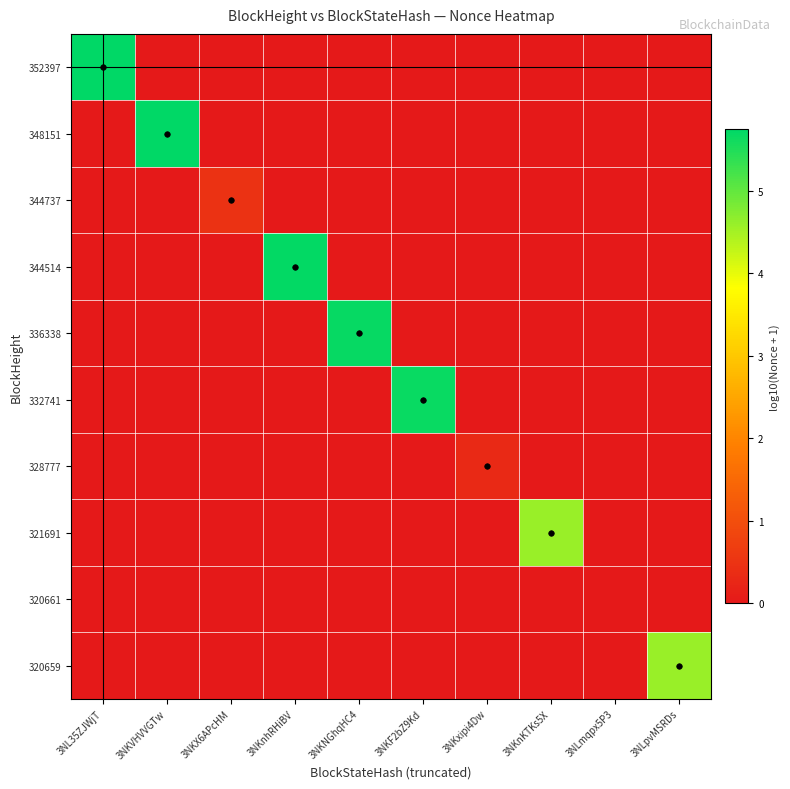

Reading left to right, list all the values displayed in this chart.

352397: 3NL35ZJWjT=5.7	3NKVHVVGTw=0.0	3NKX6APcHM=0.0	3NKnhRHiBV=0.0	3NKNGhqHC4=0.0	3NKF2bZ9Kd=0.0	3NKxipi4Dw=0.0	3NKnKTKs5X=0.0	3NLmqpx5P3=0.0	3NLpvMSRDs=0.0
348151: 3NL35ZJWjT=0.0	3NKVHVVGTw=5.7	3NKX6APcHM=0.0	3NKnhRHiBV=0.0	3NKNGhqHC4=0.0	3NKF2bZ9Kd=0.0	3NKxipi4Dw=0.0	3NKnKTKs5X=0.0	3NLmqpx5P3=0.0	3NLpvMSRDs=0.0
344737: 3NL35ZJWjT=0.0	3NKVHVVGTw=0.0	3NKX6APcHM=0.5	3NKnhRHiBV=0.0	3NKNGhqHC4=0.0	3NKF2bZ9Kd=0.0	3NKxipi4Dw=0.0	3NKnKTKs5X=0.0	3NLmqpx5P3=0.0	3NLpvMSRDs=0.0
344514: 3NL35ZJWjT=0.0	3NKVHVVGTw=0.0	3NKX6APcHM=0.0	3NKnhRHiBV=5.7	3NKNGhqHC4=0.0	3NKF2bZ9Kd=0.0	3NKxipi4Dw=0.0	3NKnKTKs5X=0.0	3NLmqpx5P3=0.0	3NLpvMSRDs=0.0
336338: 3NL35ZJWjT=0.0	3NKVHVVGTw=0.0	3NKX6APcHM=0.0	3NKnhRHiBV=0.0	3NKNGhqHC4=5.7	3NKF2bZ9Kd=0.0	3NKxipi4Dw=0.0	3NKnKTKs5X=0.0	3NLmqpx5P3=0.0	3NLpvMSRDs=0.0
332741: 3NL35ZJWjT=0.0	3NKVHVVGTw=0.0	3NKX6APcHM=0.0	3NKnhRHiBV=0.0	3NKNGhqHC4=0.0	3NKF2bZ9Kd=5.7	3NKxipi4Dw=0.0	3NKnKTKs5X=0.0	3NLmqpx5P3=0.0	3NLpvMSRDs=0.0
328777: 3NL35ZJWjT=0.0	3NKVHVVGTw=0.0	3NKX6APcHM=0.0	3NKnhRHiBV=0.0	3NKNGhqHC4=0.0	3NKF2bZ9Kd=0.0	3NKxipi4Dw=0.3	3NKnKTKs5X=0.0	3NLmqpx5P3=0.0	3NLpvMSRDs=0.0
321691: 3NL35ZJWjT=0.0	3NKVHVVGTw=0.0	3NKX6APcHM=0.0	3NKnhRHiBV=0.0	3NKNGhqHC4=0.0	3NKF2bZ9Kd=0.0	3NKxipi4Dw=0.0	3NKnKTKs5X=4.6	3NLmqpx5P3=0.0	3NLpvMSRDs=0.0
320661: 3NL35ZJWjT=0.0	3NKVHVVGTw=0.0	3NKX6APcHM=0.0	3NKnhRHiBV=0.0	3NKNGhqHC4=0.0	3NKF2bZ9Kd=0.0	3NKxipi4Dw=0.0	3NKnKTKs5X=0.0	3NLmqpx5P3=0.0	3NLpvMSRDs=0.0
320659: 3NL35ZJWjT=0.0	3NKVHVVGTw=0.0	3NKX6APcHM=0.0	3NKnhRHiBV=0.0	3NKNGhqHC4=0.0	3NKF2bZ9Kd=0.0	3NKxipi4Dw=0.0	3NKnKTKs5X=0.0	3NLmqpx5P3=0.0	3NLpvMSRDs=4.6